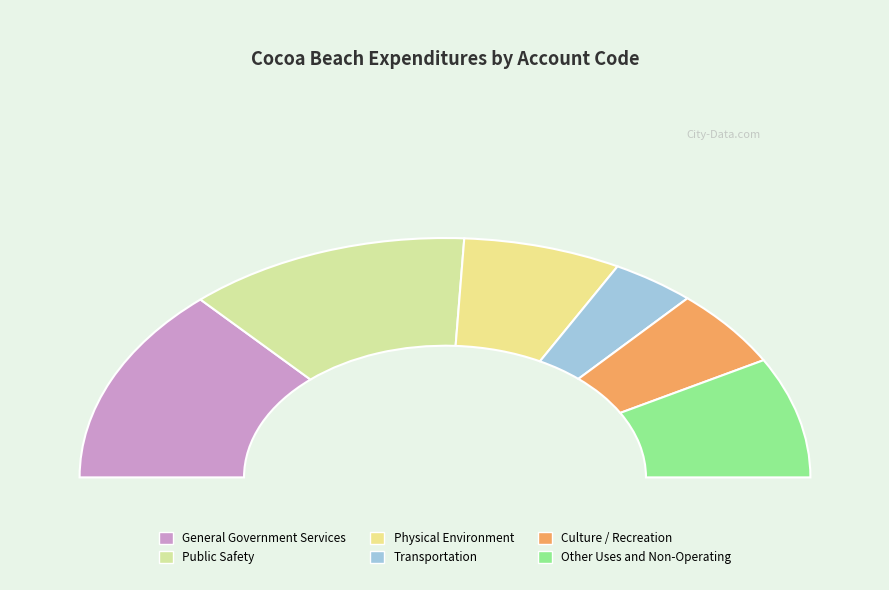

Count the number of slices in the pie.

6